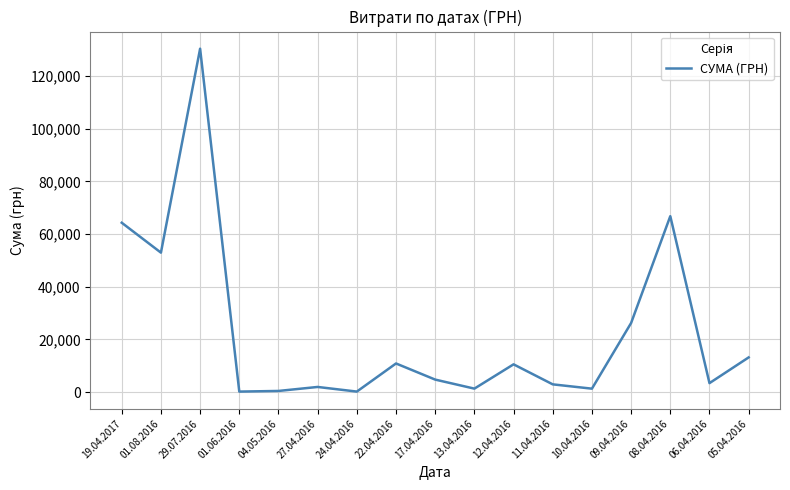

What is the greatest value displayed?

130379.7